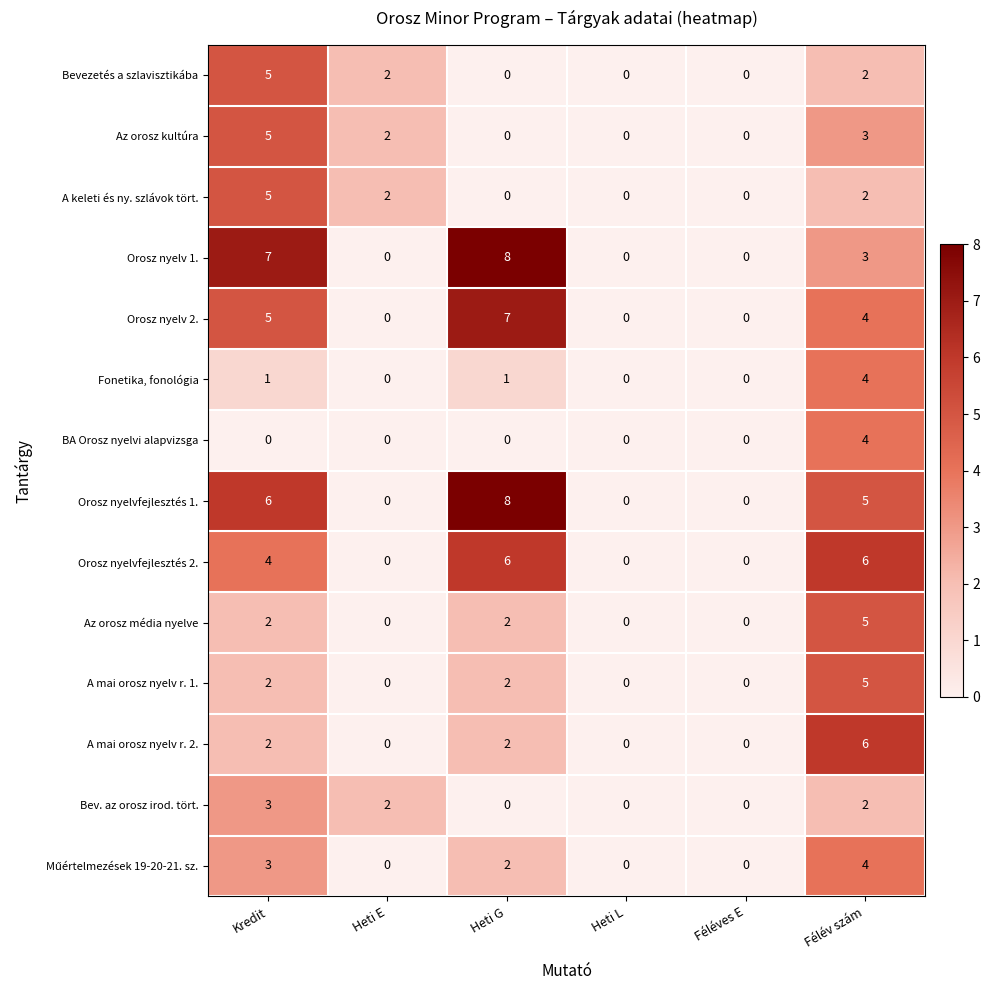

At how many categories does at least one series exceed 3?

3